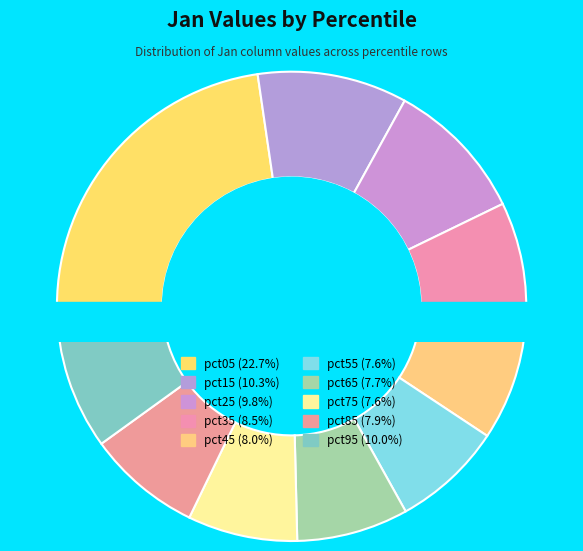

What percentage is the pct25 slice, to the nearest percent?

10%